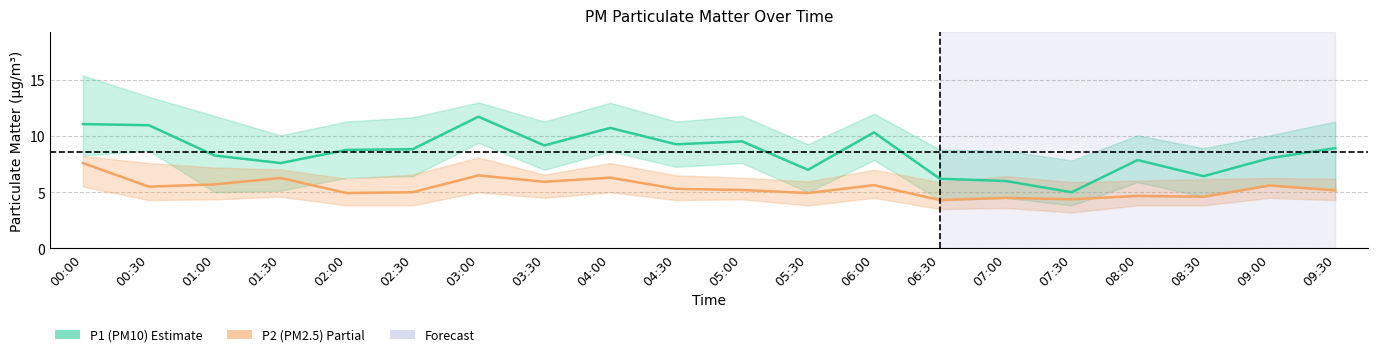

List the series in order of their peak value, lowest first.

P2 (PM2.5), P1 (PM10)